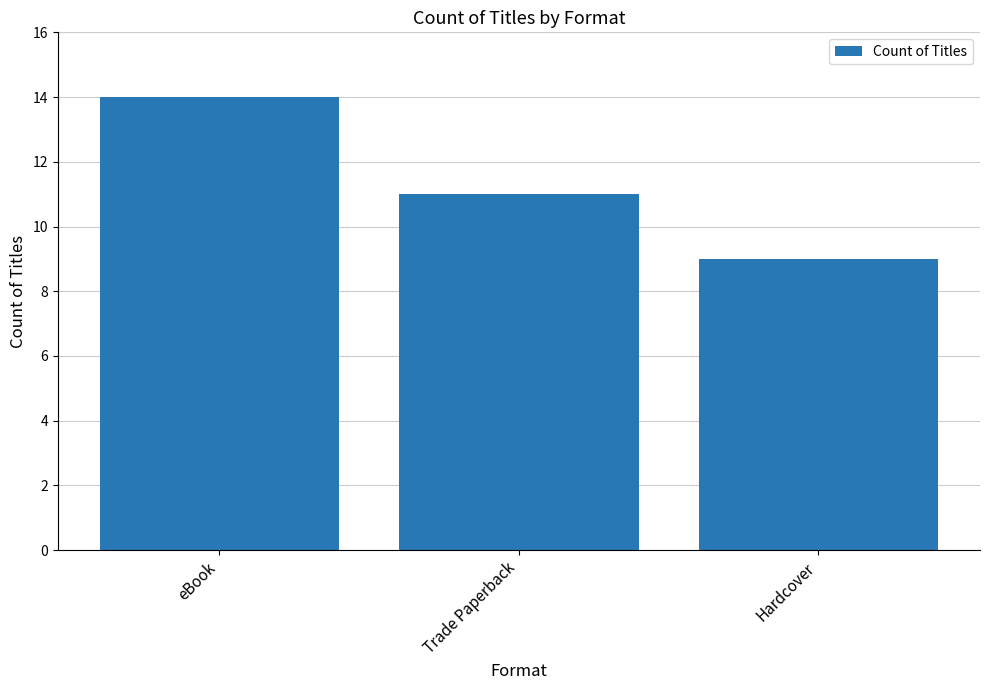

What is the label of the 2nd bar from the left?

Trade Paperback